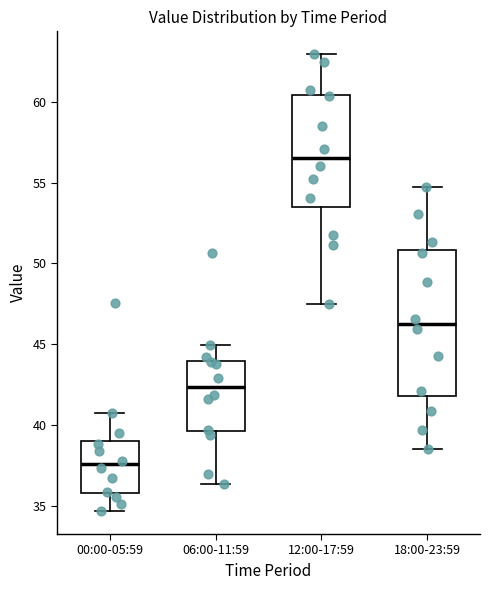

Where is the upper edge of the box for 12:00-17:59 on the y-axis? The values are not printed on the chart, so give them approximately, as read against the axis.

60.5